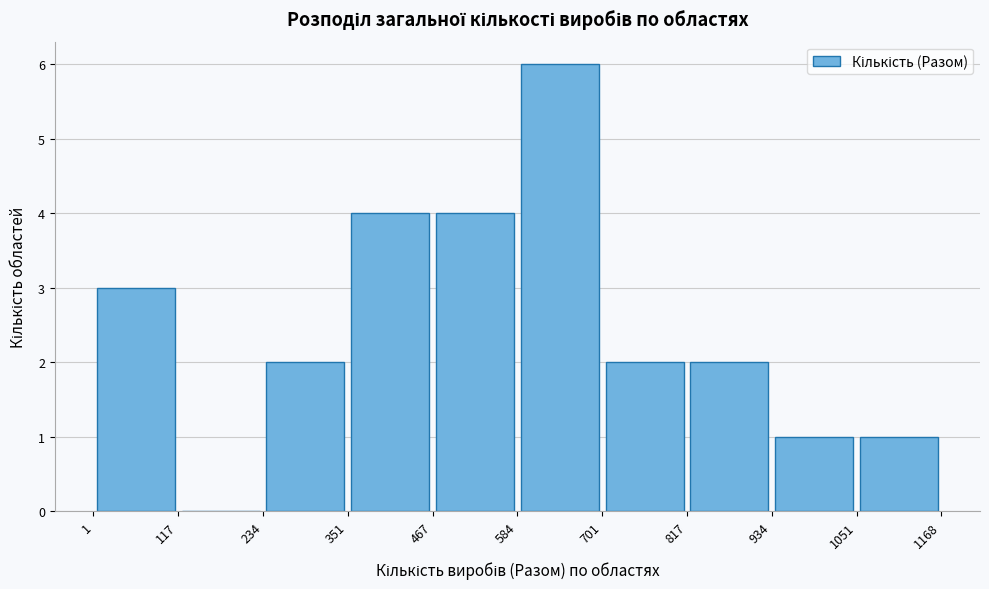

Reading left to right, list every bar in this chart as the range it spans on the x-axis followed by its height. The values are not printed on the chart, so give them approximately, as read against the axis.

1 to 117: 3
117 to 234: 0
234 to 351: 2
351 to 467: 4
467 to 584: 4
584 to 701: 6
701 to 817: 2
817 to 934: 2
934 to 1051: 1
1051 to 1168: 1